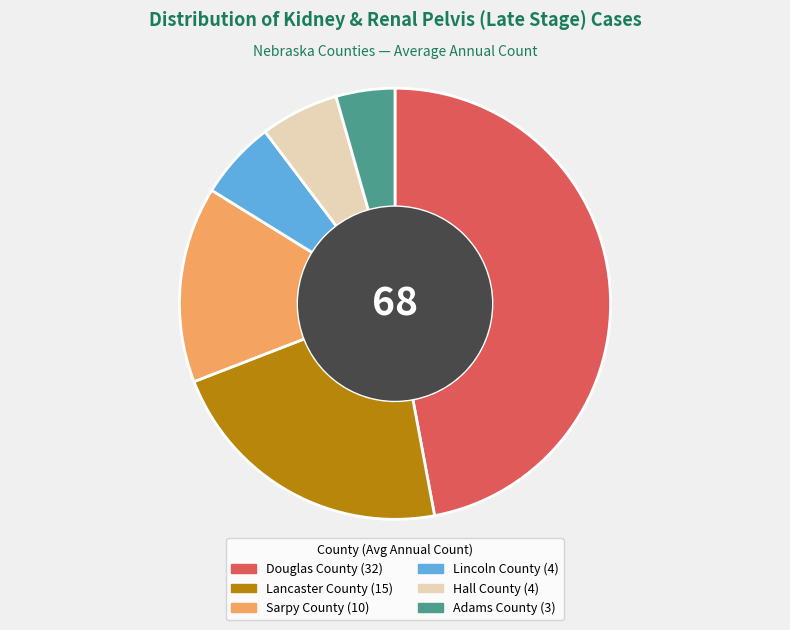

What is the largest slice in the pie chart?

Douglas County